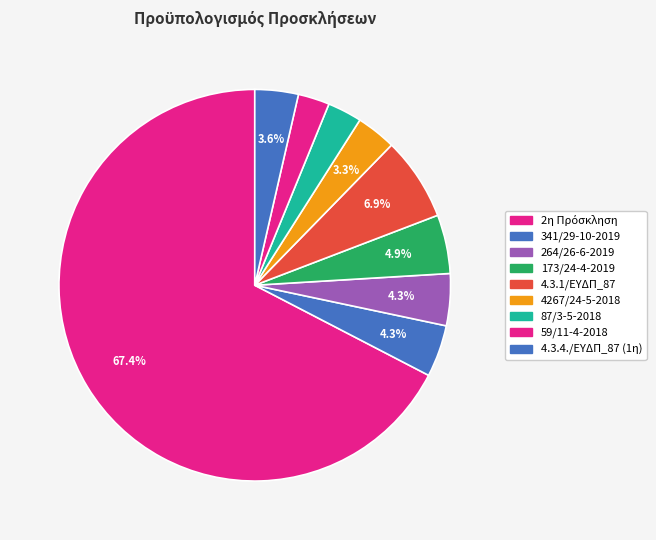

What is the change in value from 4267/24-5-2018 to 4.3.4./ΕΥΔΠ_87 (1η)?

+200000